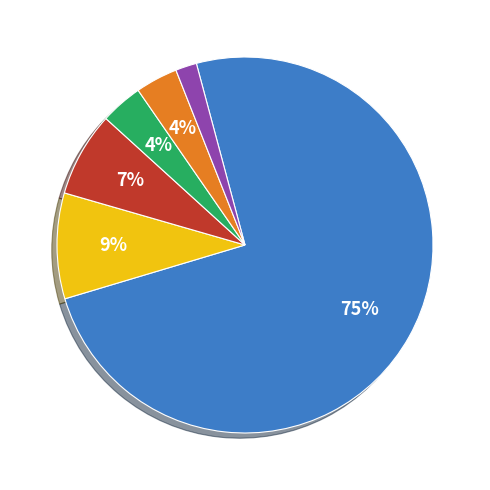

To the nearest percent, what is the average slice percentage?

17%